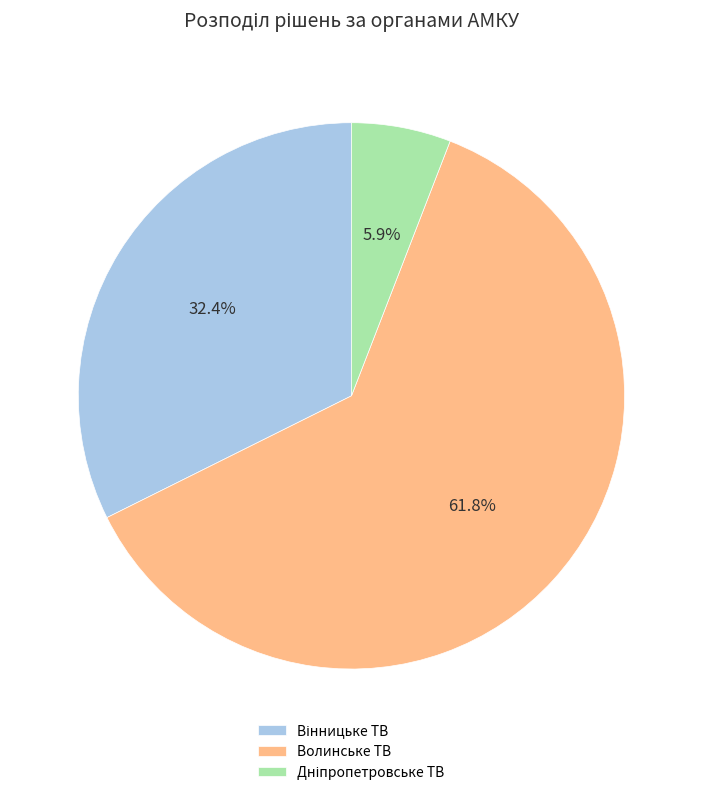

Which slice is the largest?

Волинське ТВ